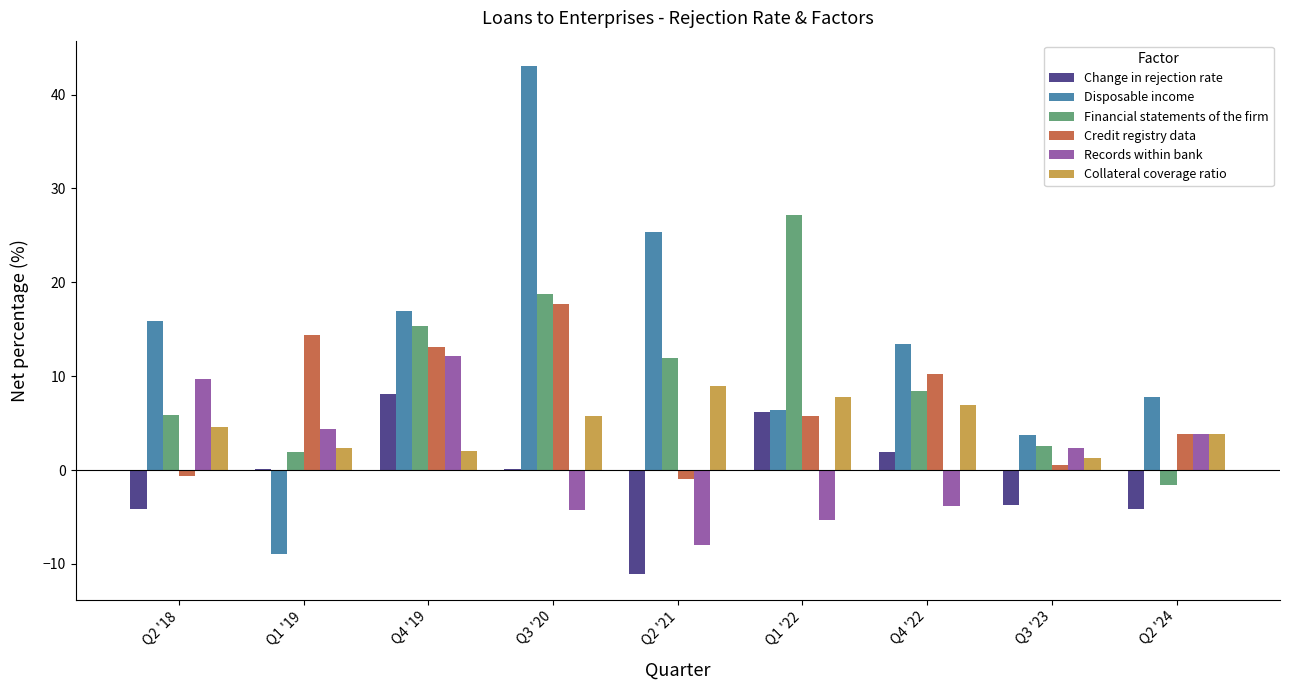

What is the sum of the Credit registry data values at Q2 '24 and Q2 '18?

3.2